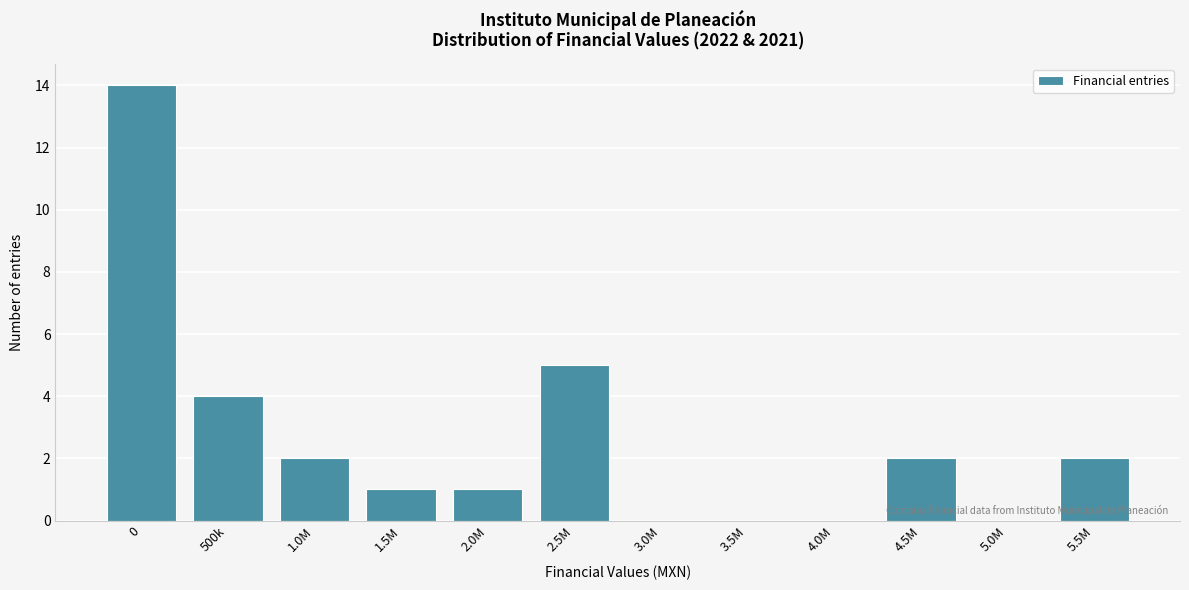

Reading left to right, transcribe all the data shown in this chart.

0=14	500k=4	1.0M=2	1.5M=1	2.0M=1	2.5M=5	3.0M=0	3.5M=0	4.0M=0	4.5M=2	5.0M=0	5.5M=2